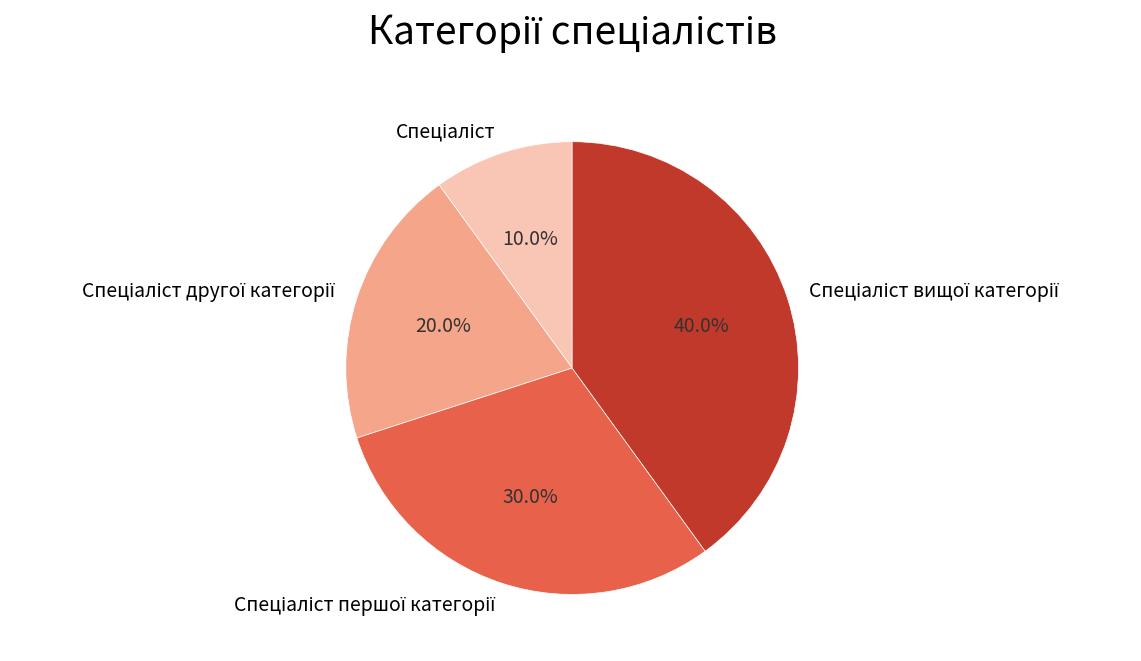

Is there any slice that represents more than half of the pie?

No